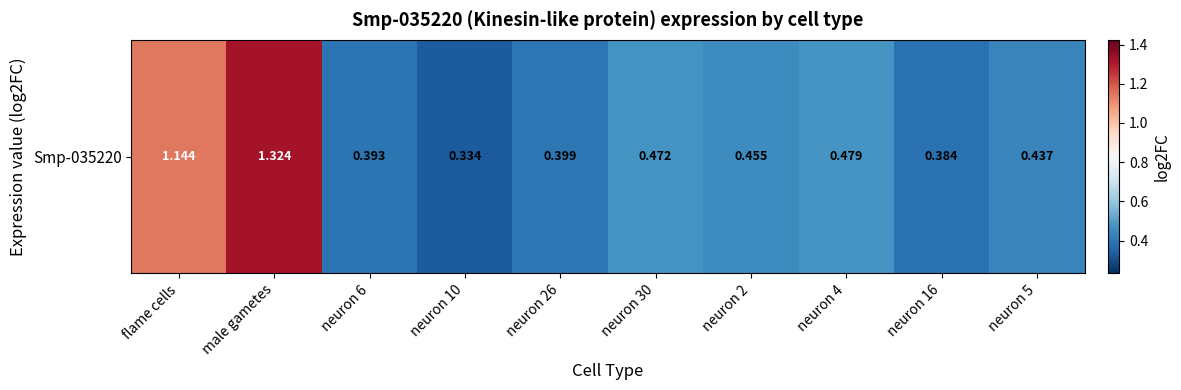

The value at neuron 30 is 0.7. True or false?

False